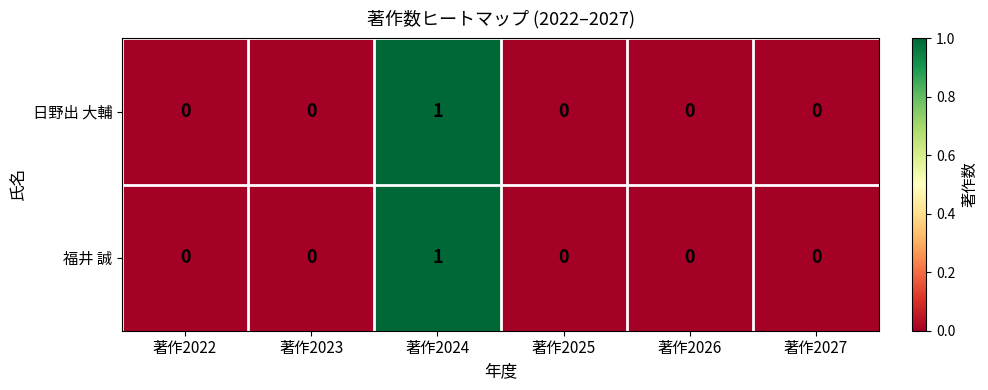

At which category is the sum across all series the highest?

著作2024